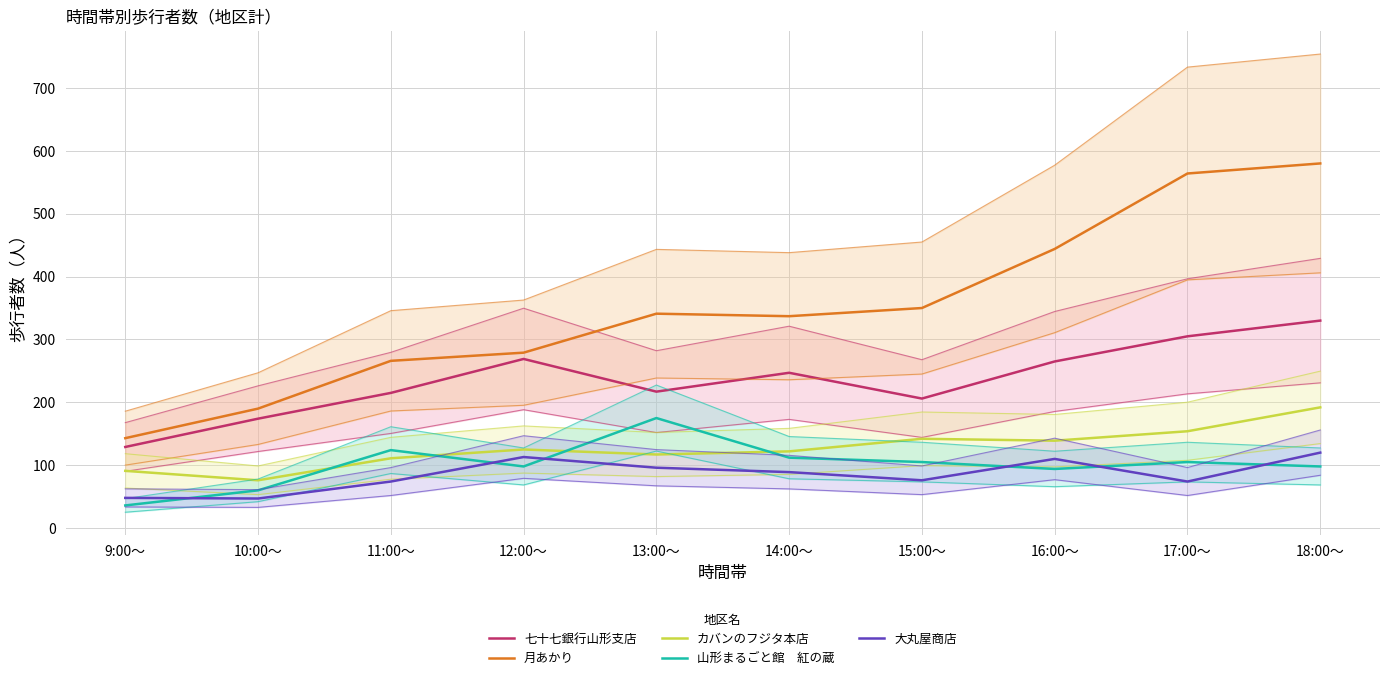

List the series in order of their peak value, highest first.

月あかり, 七十七銀行山形支店, カバンのフジタ本店, 山形まるごと館　紅の蔵, 大丸屋商店